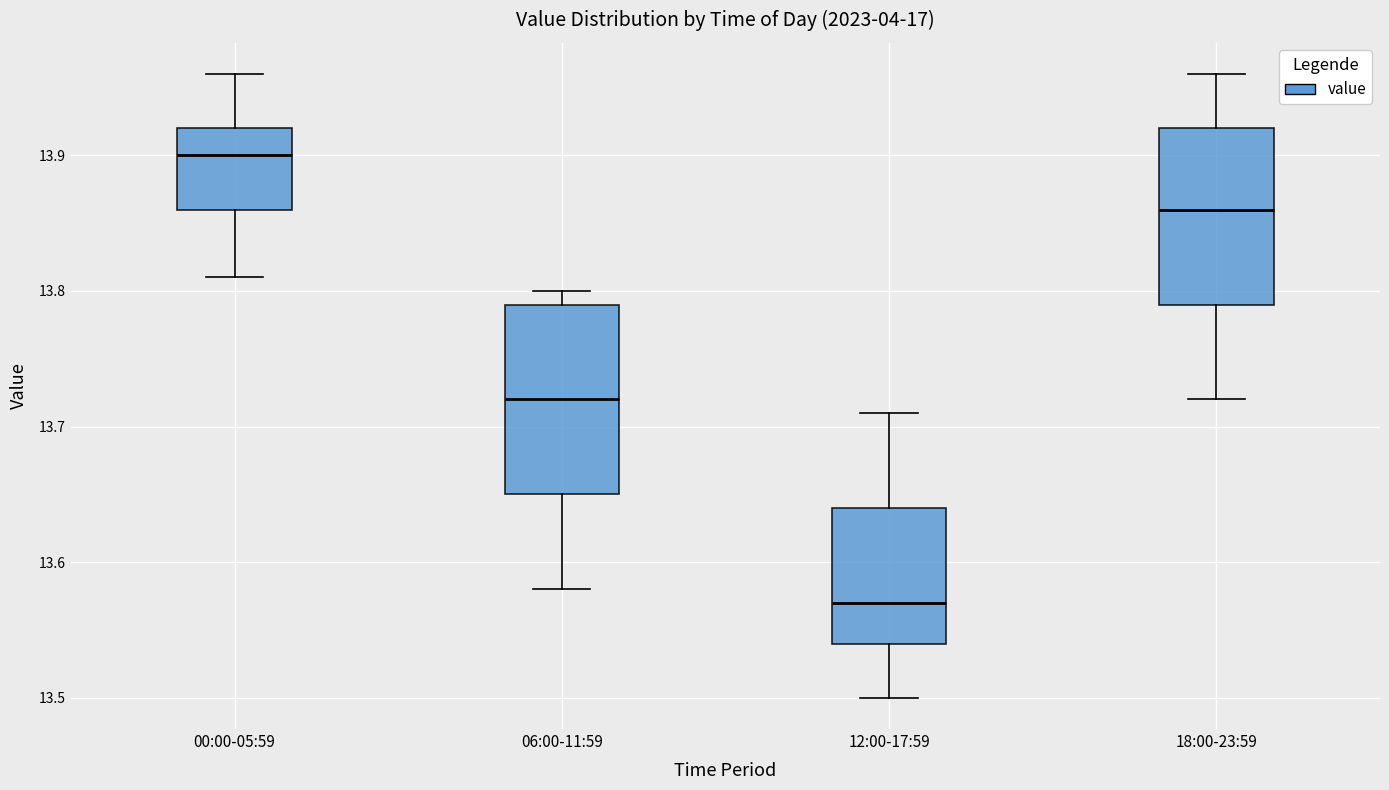

Reading left to right, transcribe this box plot: for each box, give where its median line is, the range the box spans, and where its two whiskers end, as read against the y-axis. The values are not printed on the chart, so give them approximately, as read against the axis.

00:00-05:59: median 13.90, box 13.86 to 13.92, whiskers 13.81 to 13.96
06:00-11:59: median 13.72, box 13.65 to 13.79, whiskers 13.58 to 13.80
12:00-17:59: median 13.57, box 13.54 to 13.64, whiskers 13.50 to 13.71
18:00-23:59: median 13.86, box 13.79 to 13.92, whiskers 13.72 to 13.96